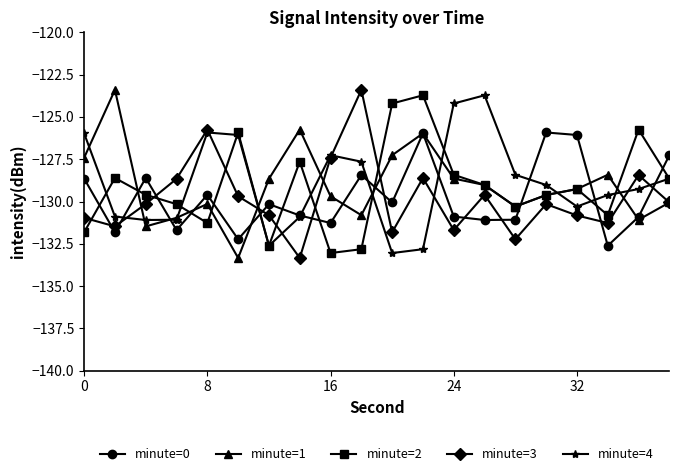

What is the value of the minute=0 point at the 20th from the left?

-127.3